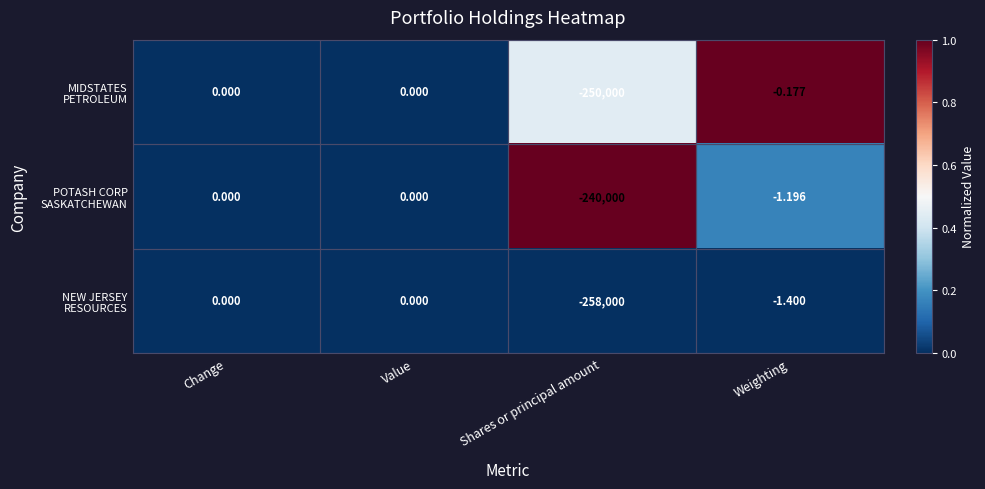

Count the number of categories in the chart.

4